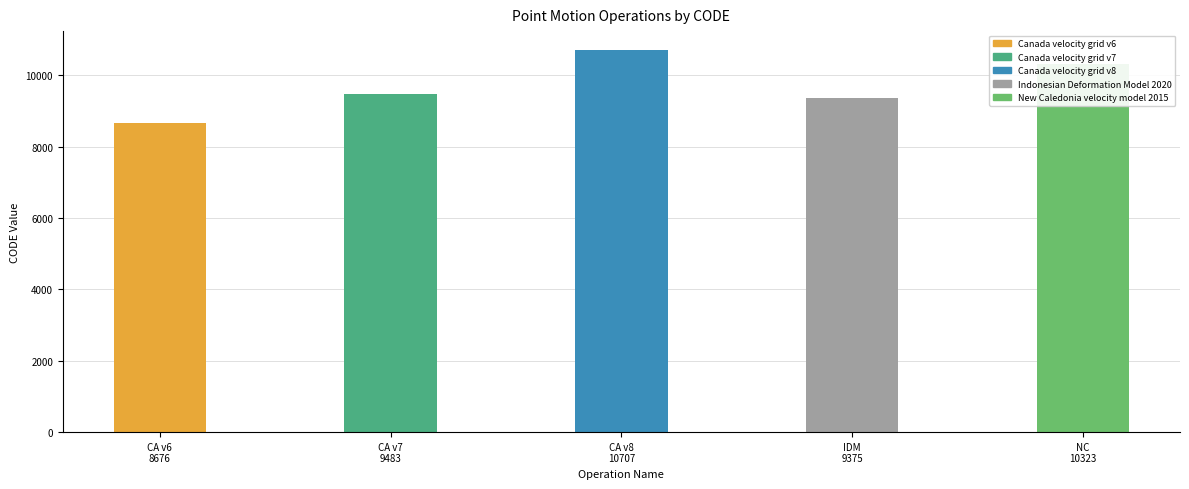

What is the smallest value displayed?

8676